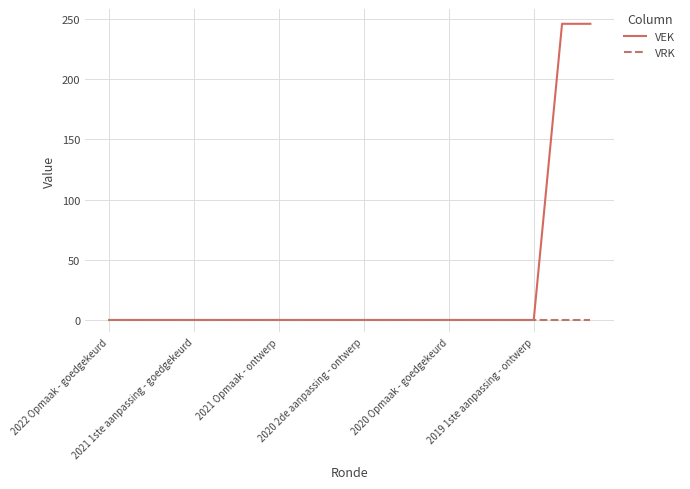

Rank the series by their maximum value, from lowest to highest.

VRK, VEK